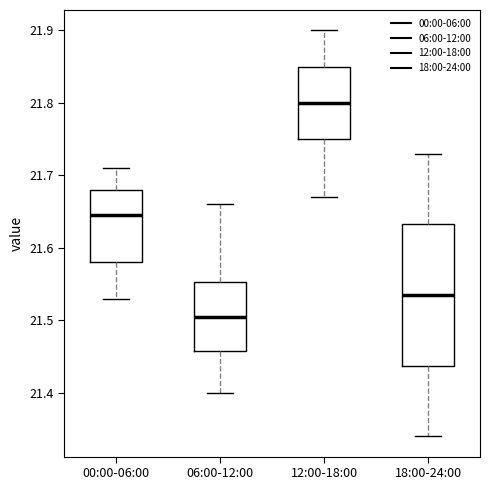

Reading left to right, transcribe this box plot: for each box, give where its median line is, the range the box spans, and where its two whiskers end, as read against the y-axis. The values are not printed on the chart, so give them approximately, as read against the axis.

00:00-06:00: median 21.65, box 21.58 to 21.68, whiskers 21.53 to 21.71
06:00-12:00: median 21.51, box 21.46 to 21.55, whiskers 21.40 to 21.66
12:00-18:00: median 21.80, box 21.75 to 21.85, whiskers 21.67 to 21.90
18:00-24:00: median 21.54, box 21.44 to 21.63, whiskers 21.34 to 21.73